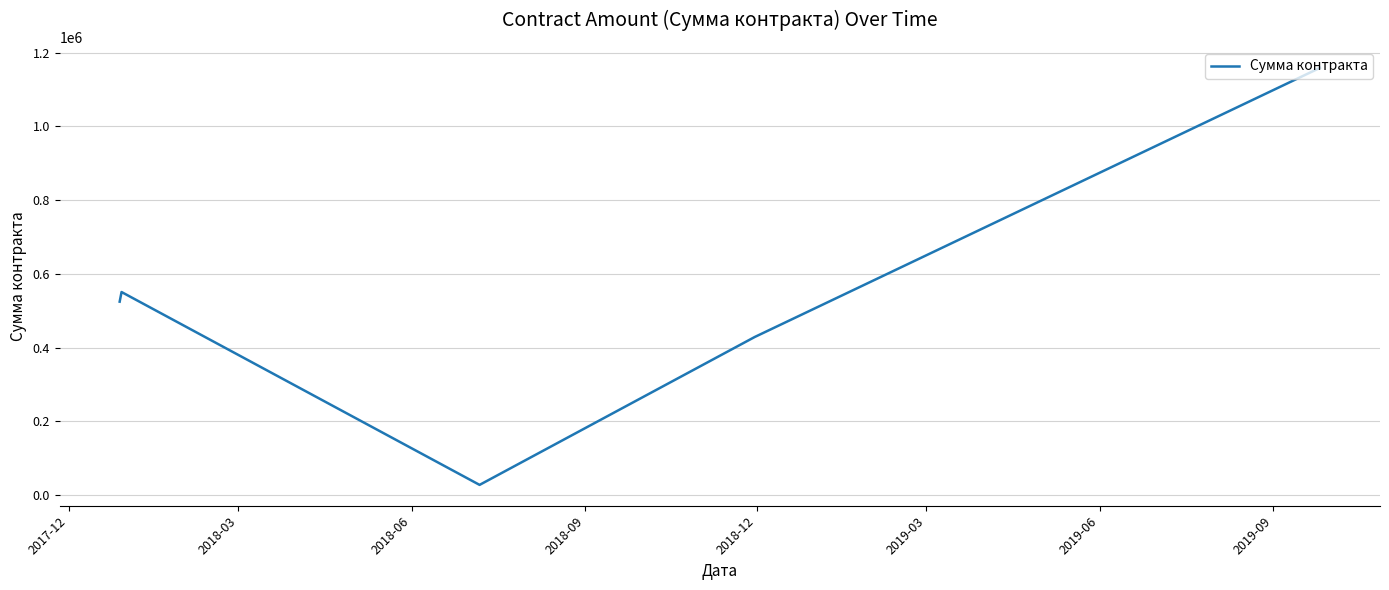

What is the difference between the maximum and minimum values?

1130475